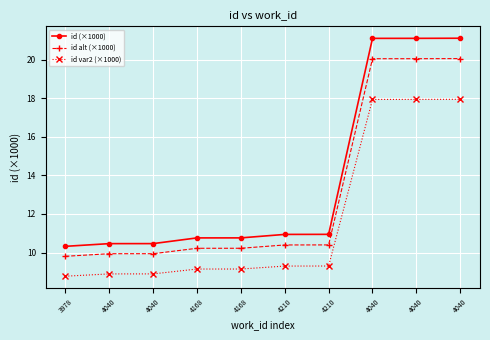

True or false: id alt (×1000) has more than 2 points higher than both neighbors.

False